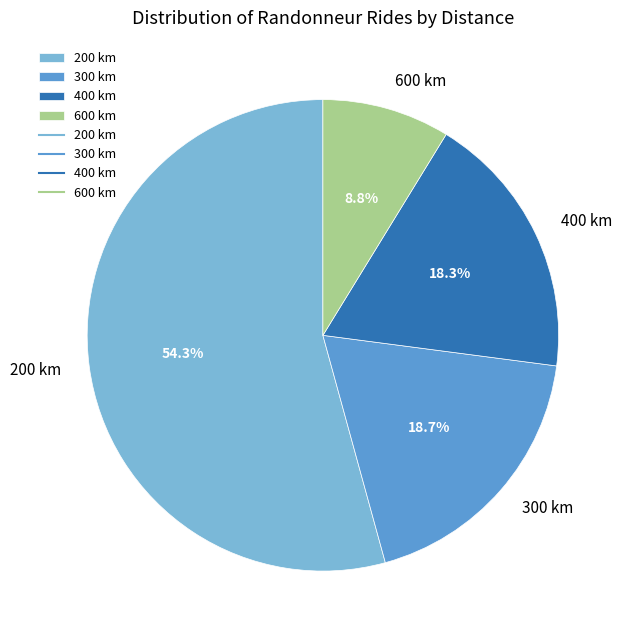

What percentage is NOT represented by 300 km?

81.3%